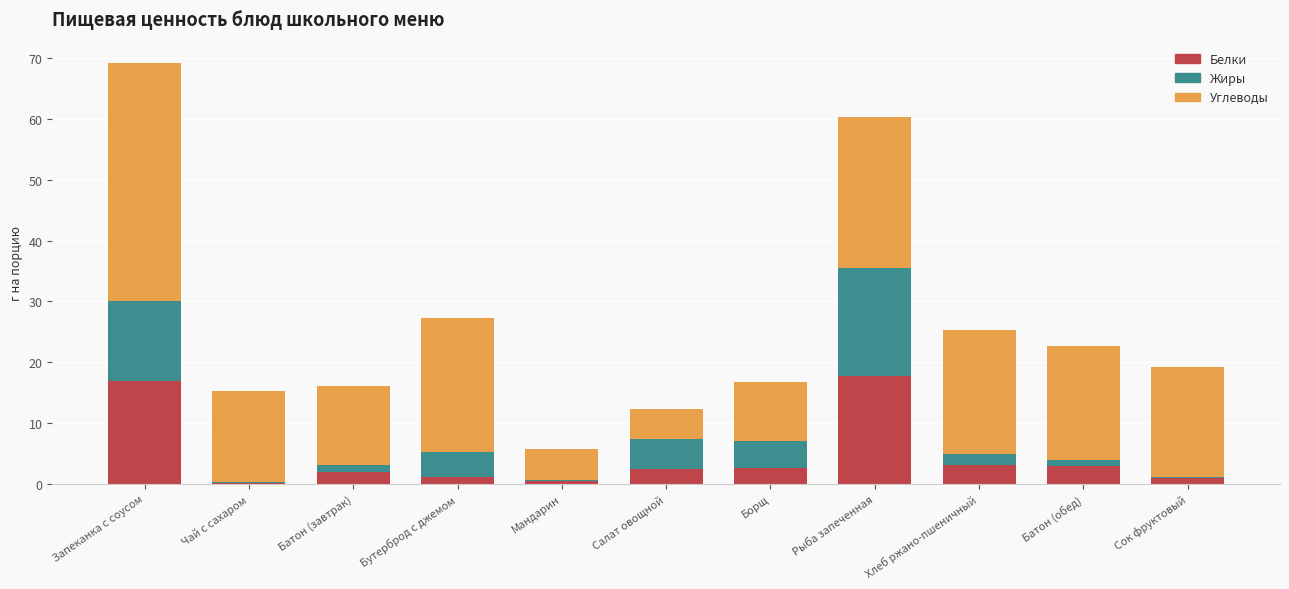

True or false: Белки has a value of 8.2 at Запеканка с соусом.

False